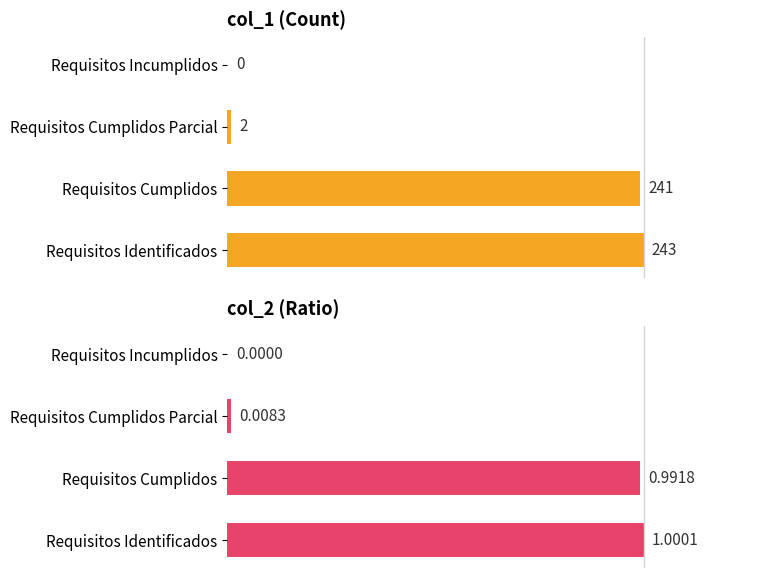

Rank the series at 0.0 from lowest to highest value.

col_1, col_2